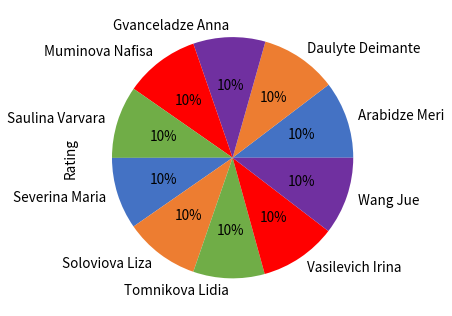

What percentage is the Saulina Varvara slice, to the nearest percent?

10%